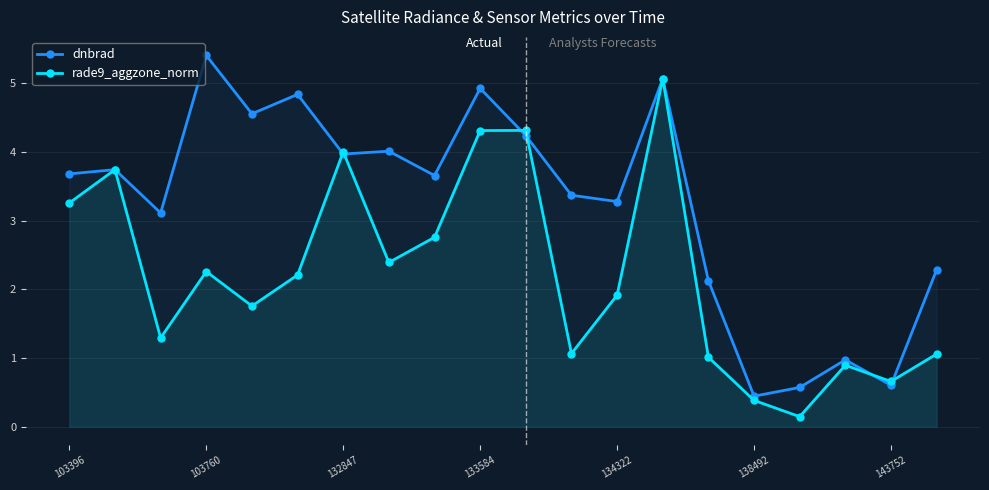

Does the chart display data point markers on the line(s)?

Yes